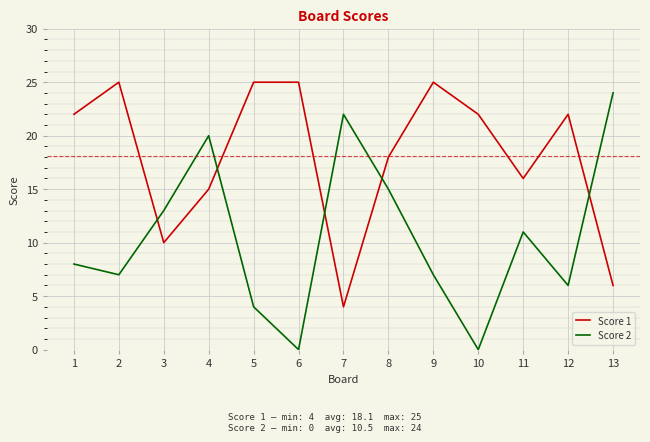

The value of Score 1 at 5 is 25. True or false?

True